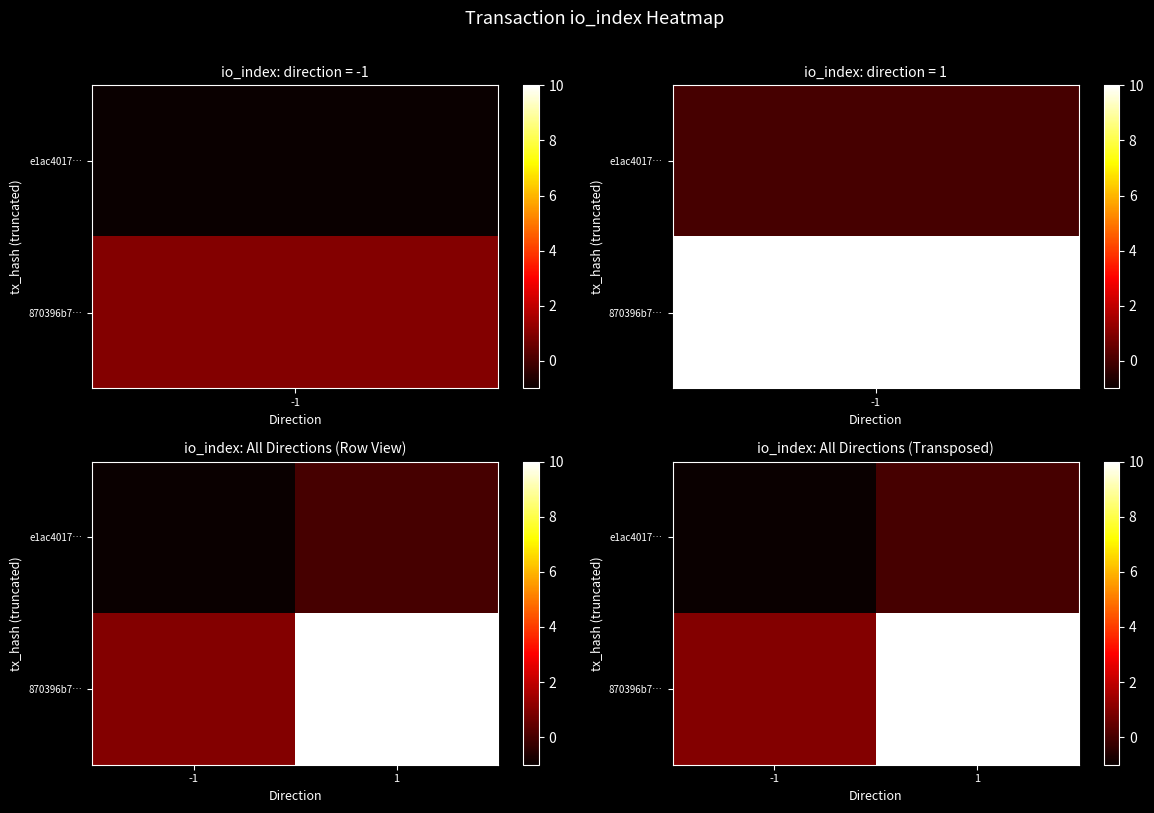

At -1, list the series in order from largest to smallest.

870396b7…, e1ac4017…